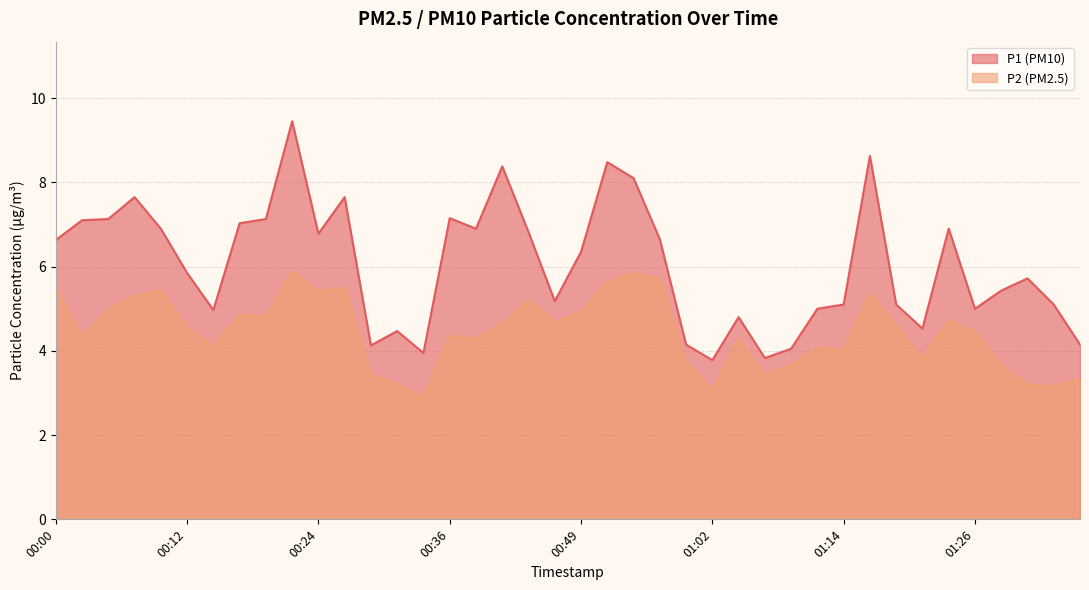

What is the label of the 35th point from the left?

01:24